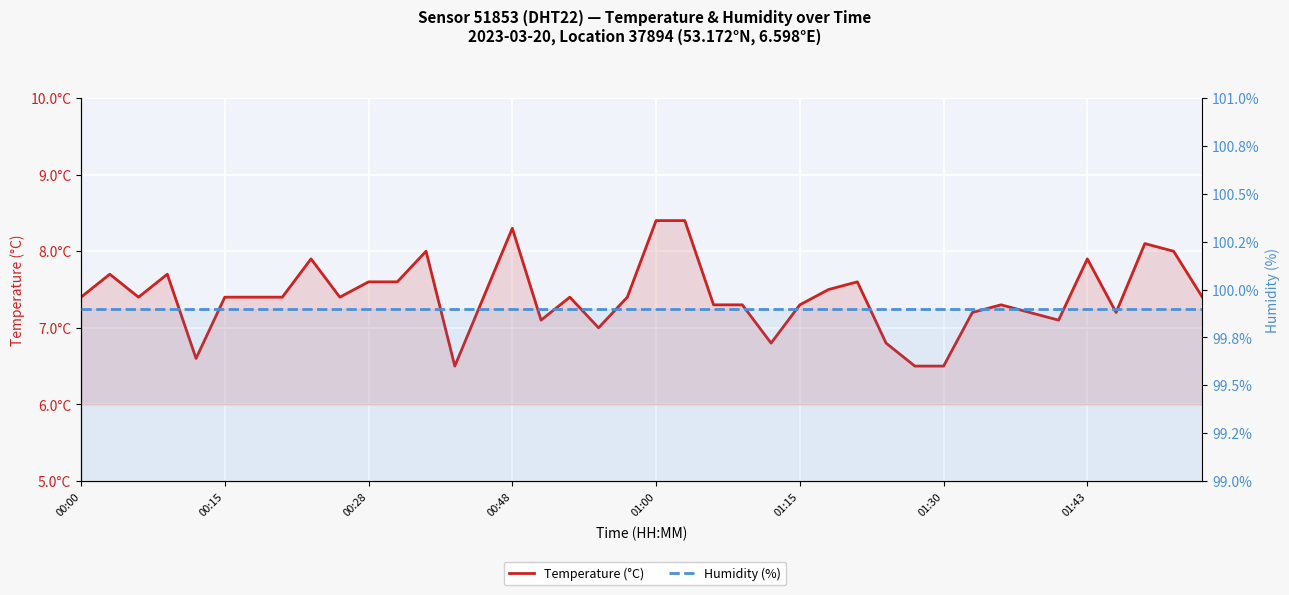

What is the value of the Humidity (%) point at the 12th from the left?

99.9